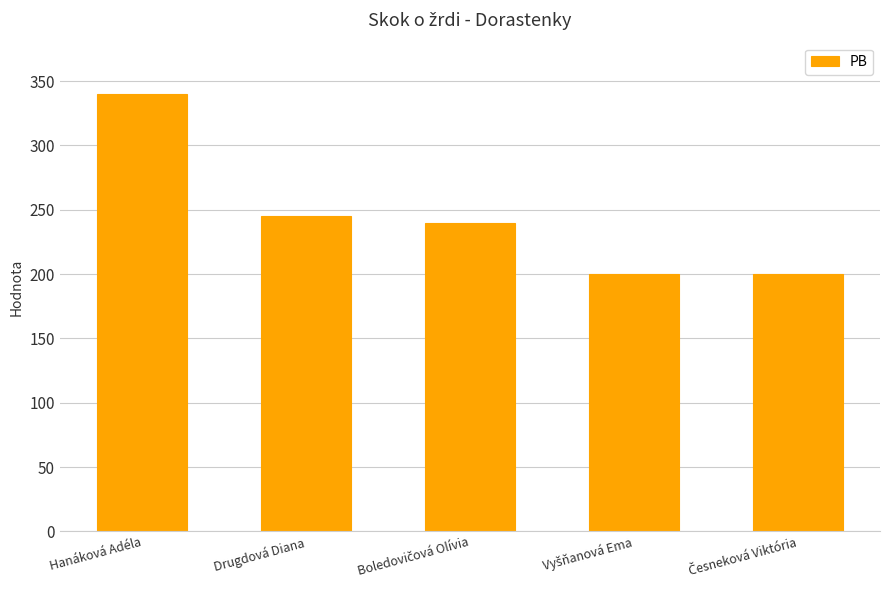

Reading right to left, what are all the values shown in this chart?

200	200	240	245	340